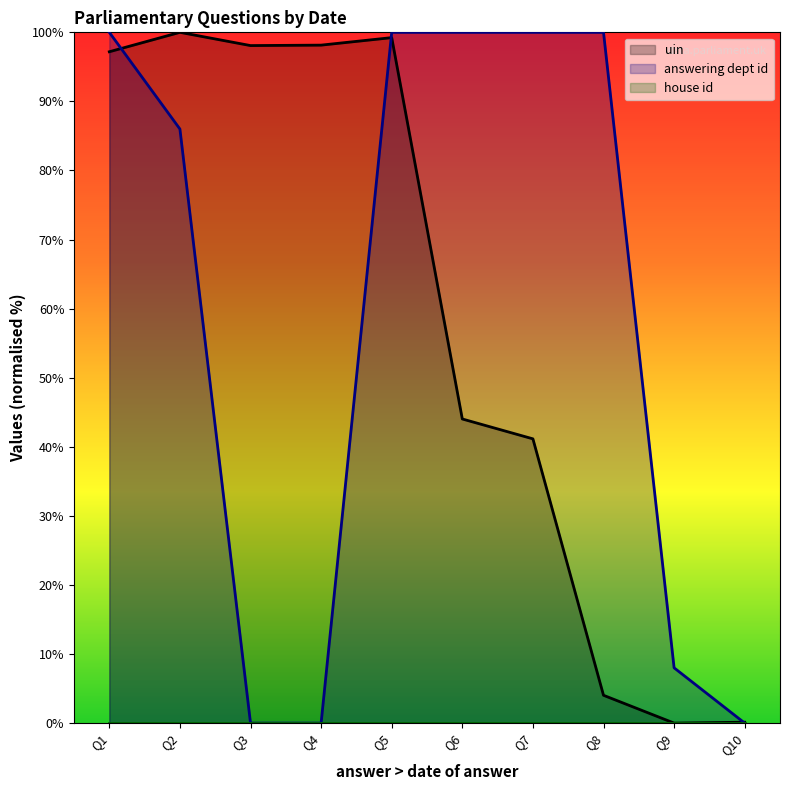

Where is answering dept id nearest to the value 49?

Q2